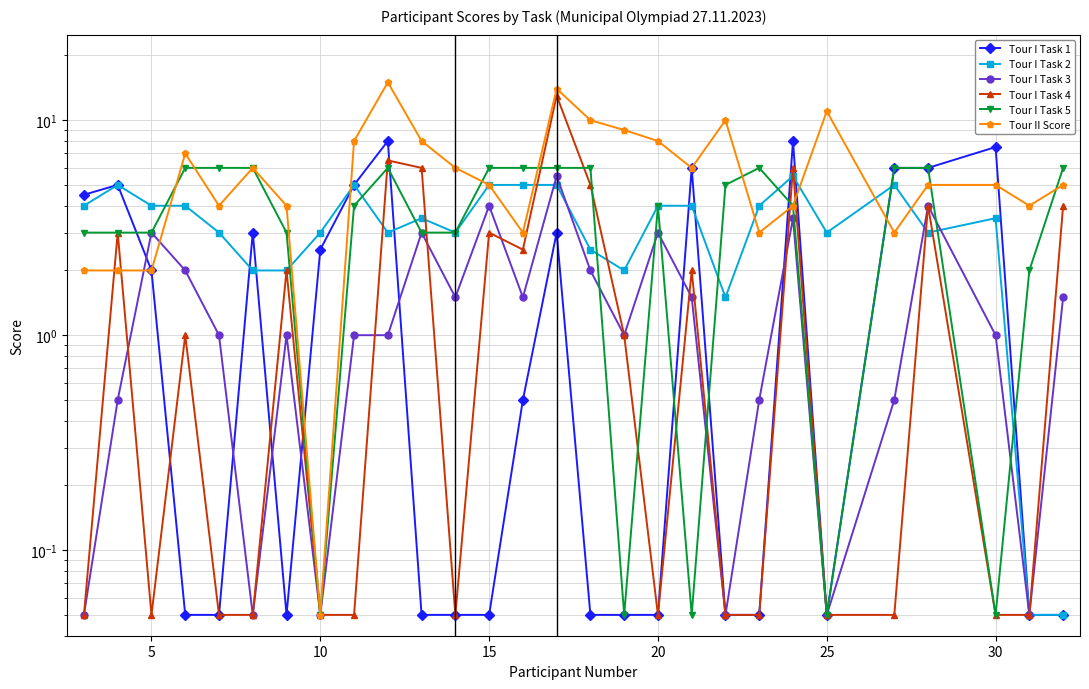

Between 10 and 25, which series saw the biggest shift?

Tour I Task 1